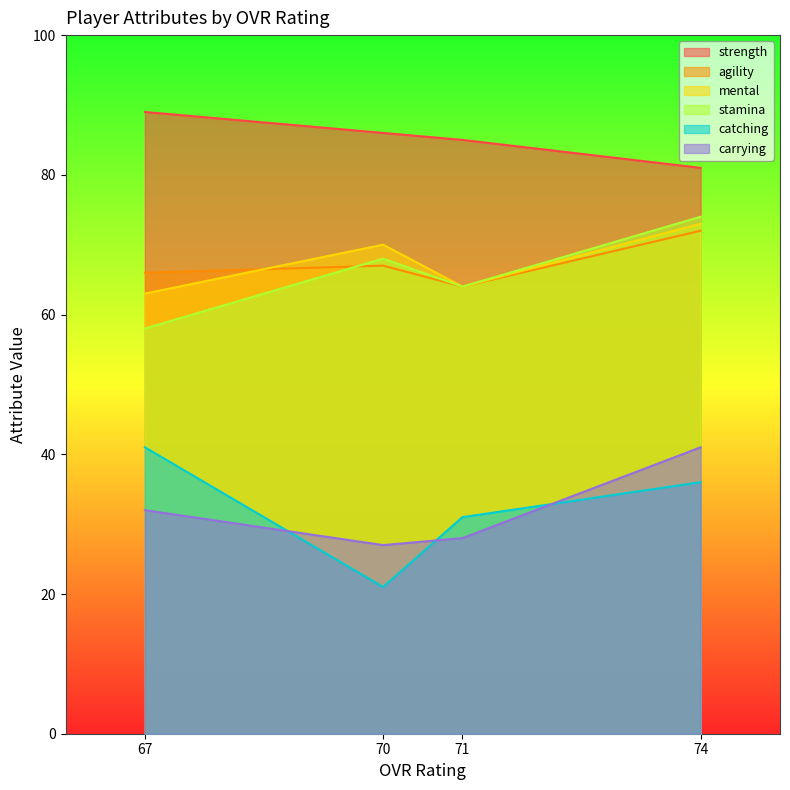

What value does the stamina series have at 70, to the nearest 5?

70